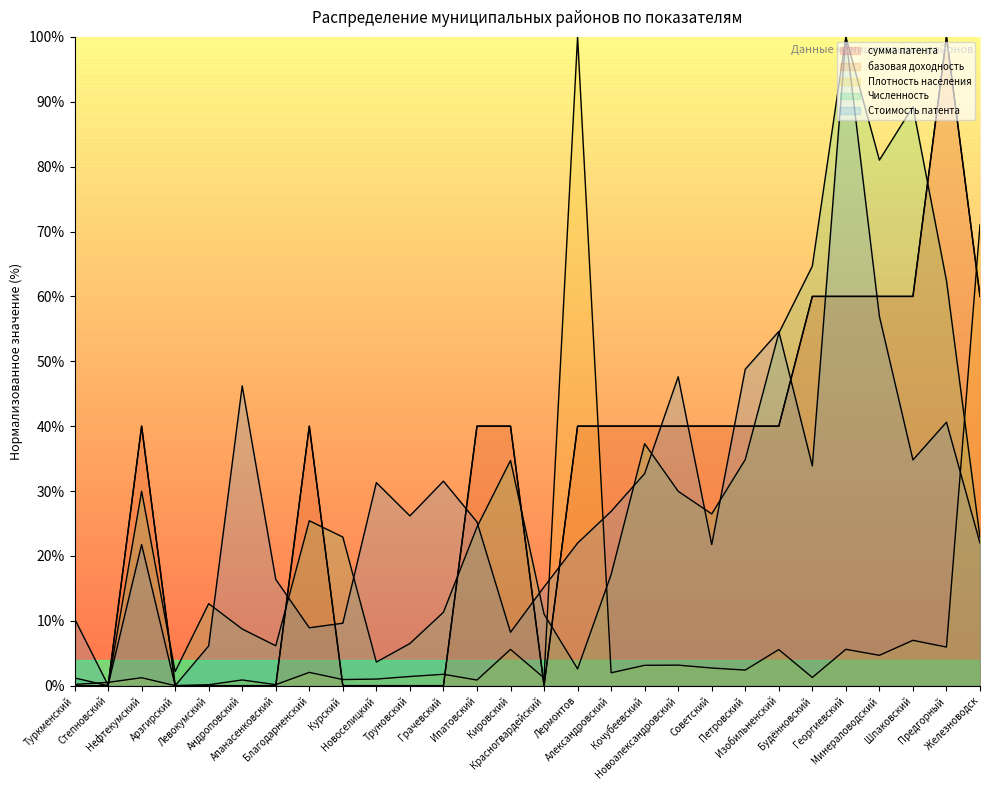

Which series ends up on top after the final intersection of Плотность населения and Стоимость патента?

Плотность населения